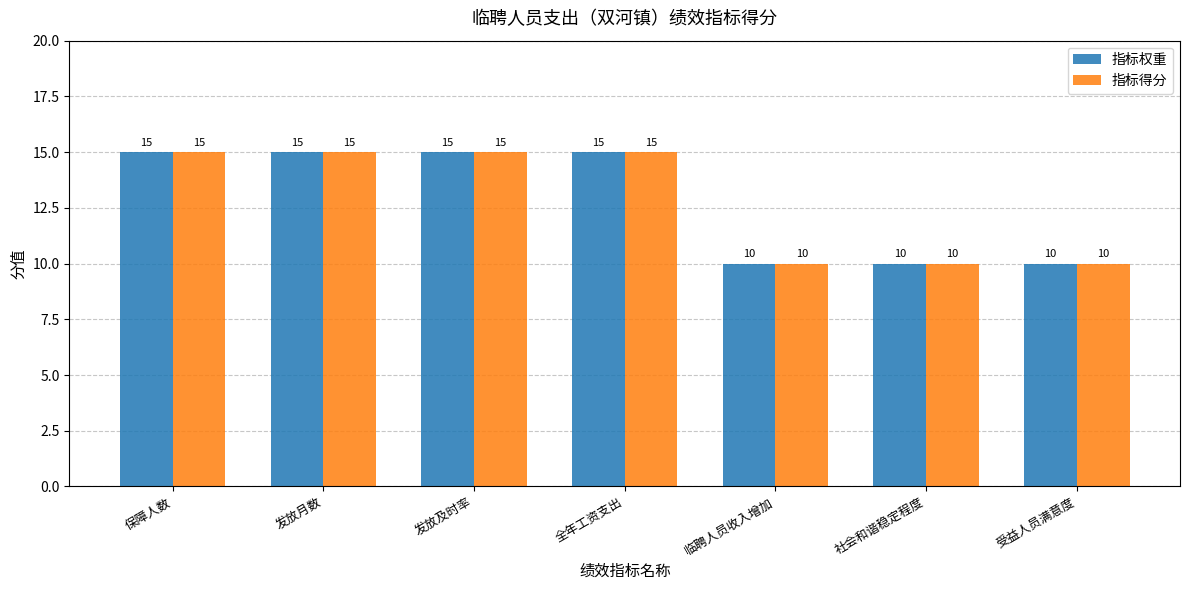

Reading left to right, extract all data points from this chart.

指标权重: 15	15	15	15	10	10	10
指标得分: 15	15	15	15	10	10	10